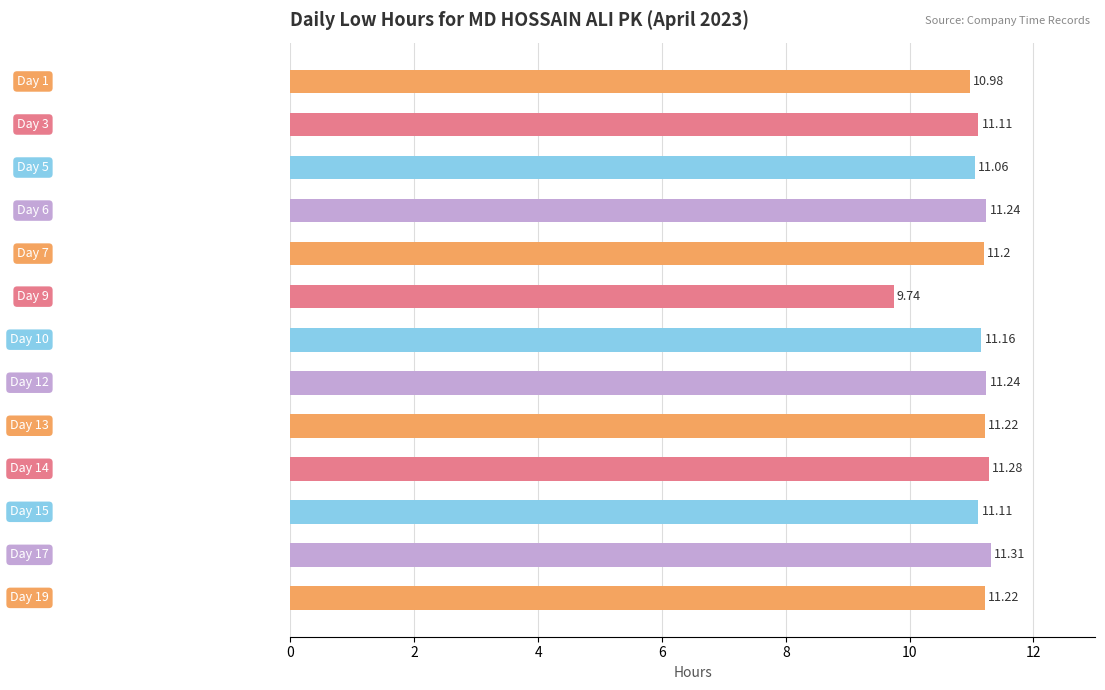

What is the difference between the maximum and second lowest values?

0.3